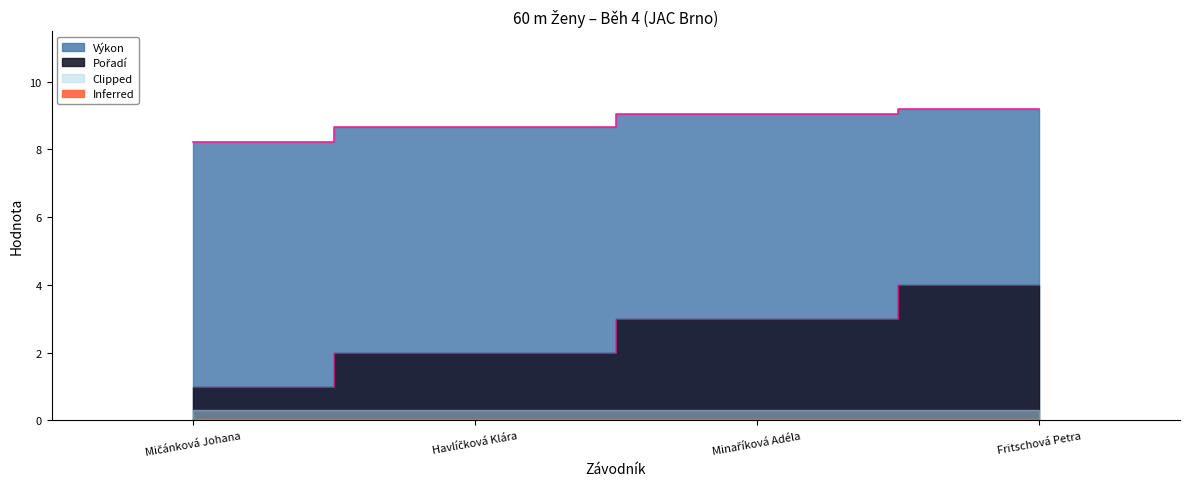

The value of Pořadí at Havlíčková Klára is 2.0. True or false?

True